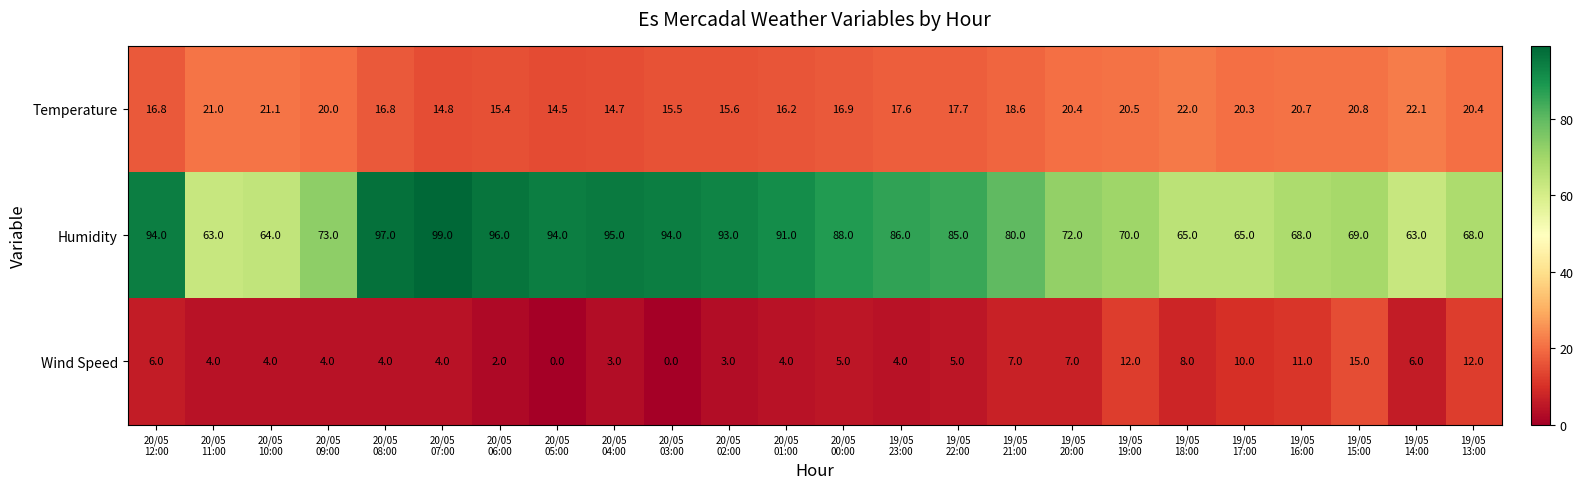

Which series has the widest spread of values?

Humidity